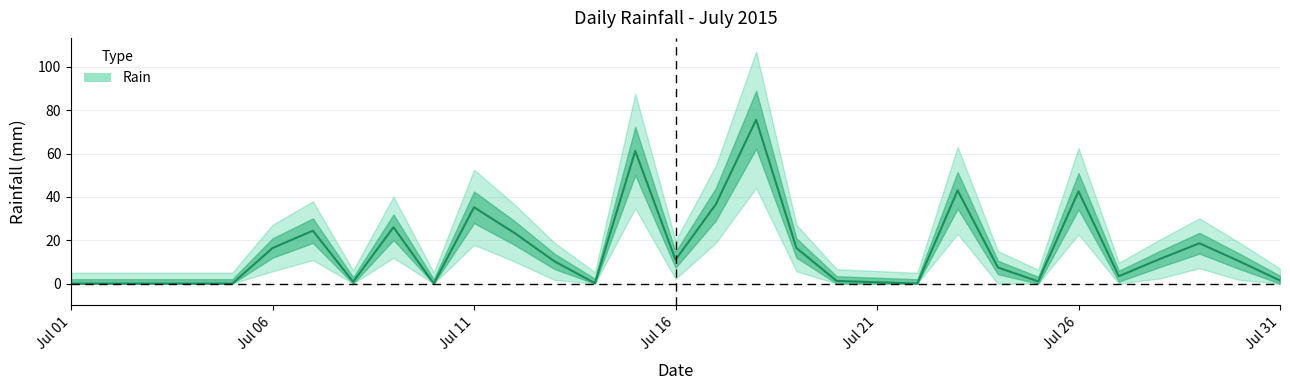

How many points are higher than both their immediate neighbors (excluding endpoints)?

8